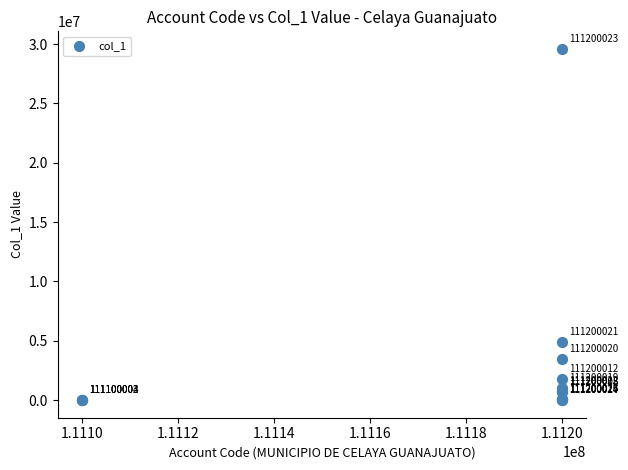

What Y value in the scatter plot is closest to 14797676?

4884555.8